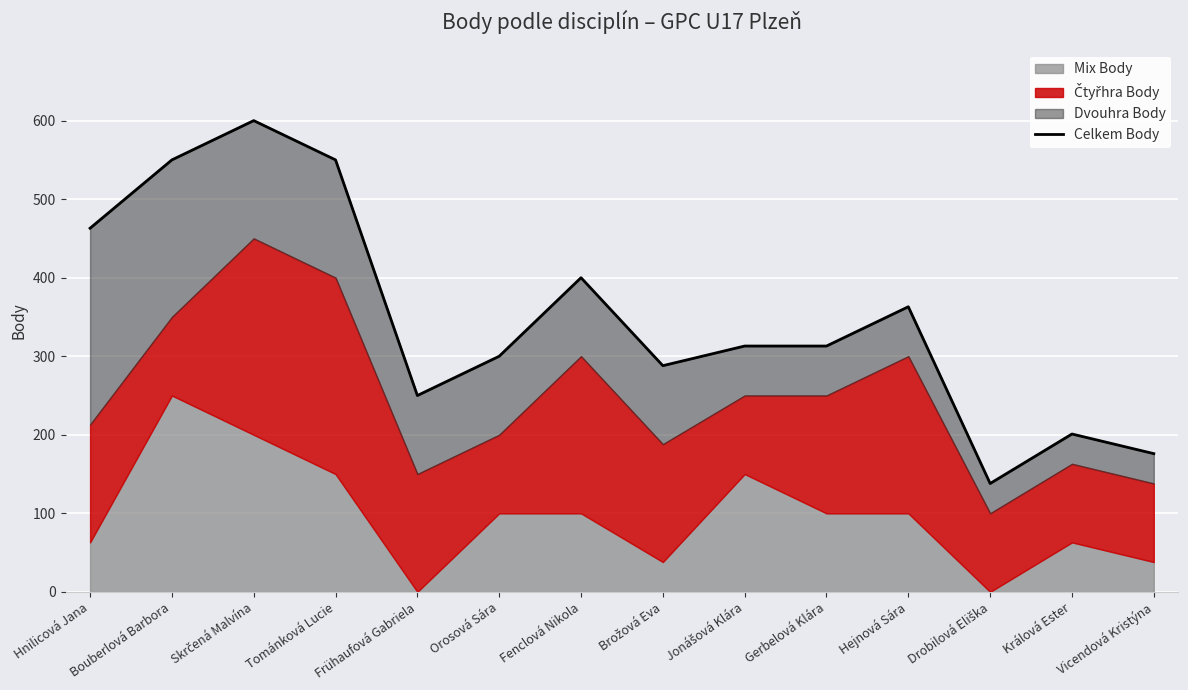

Where is the data nearest to the value 369?

Hejnová Sára